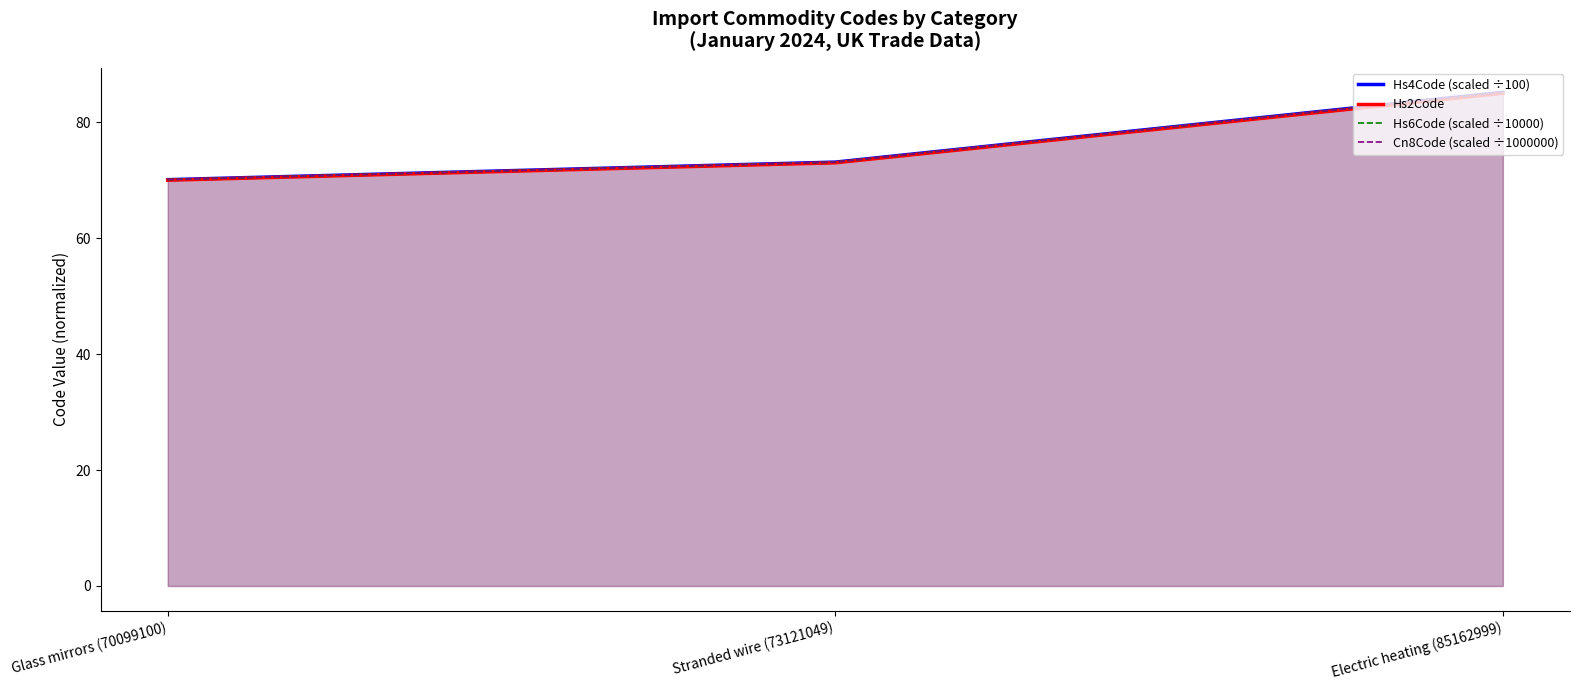

Count the number of categories in the chart.

3